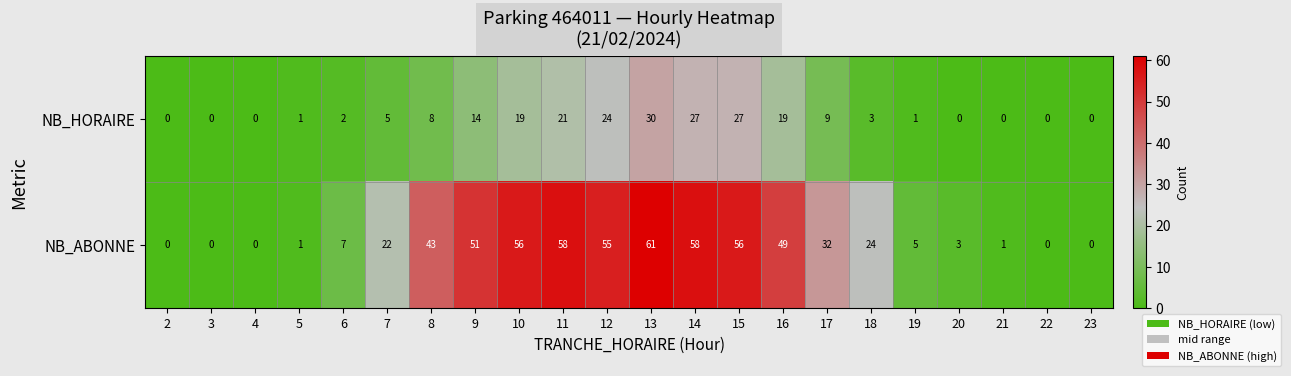

At how many categories does at least one series exceed 59?

1